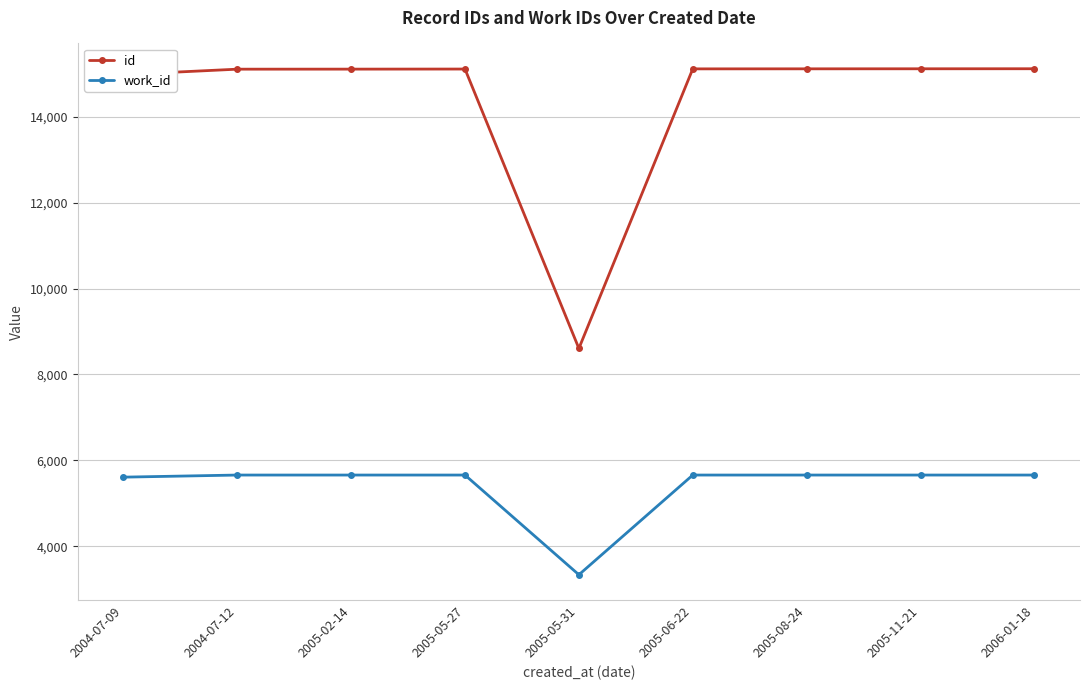

Where is id nearest to the value 11864?

2004-07-09